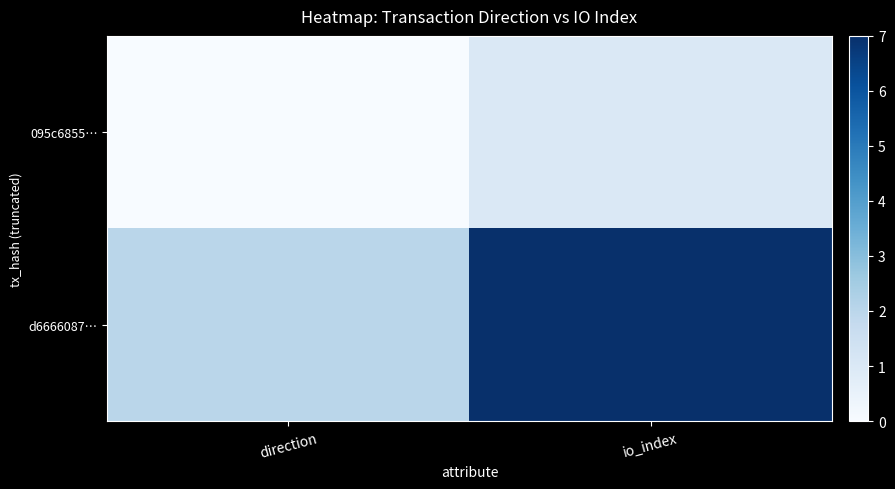

Count the number of data series in this chart.

2